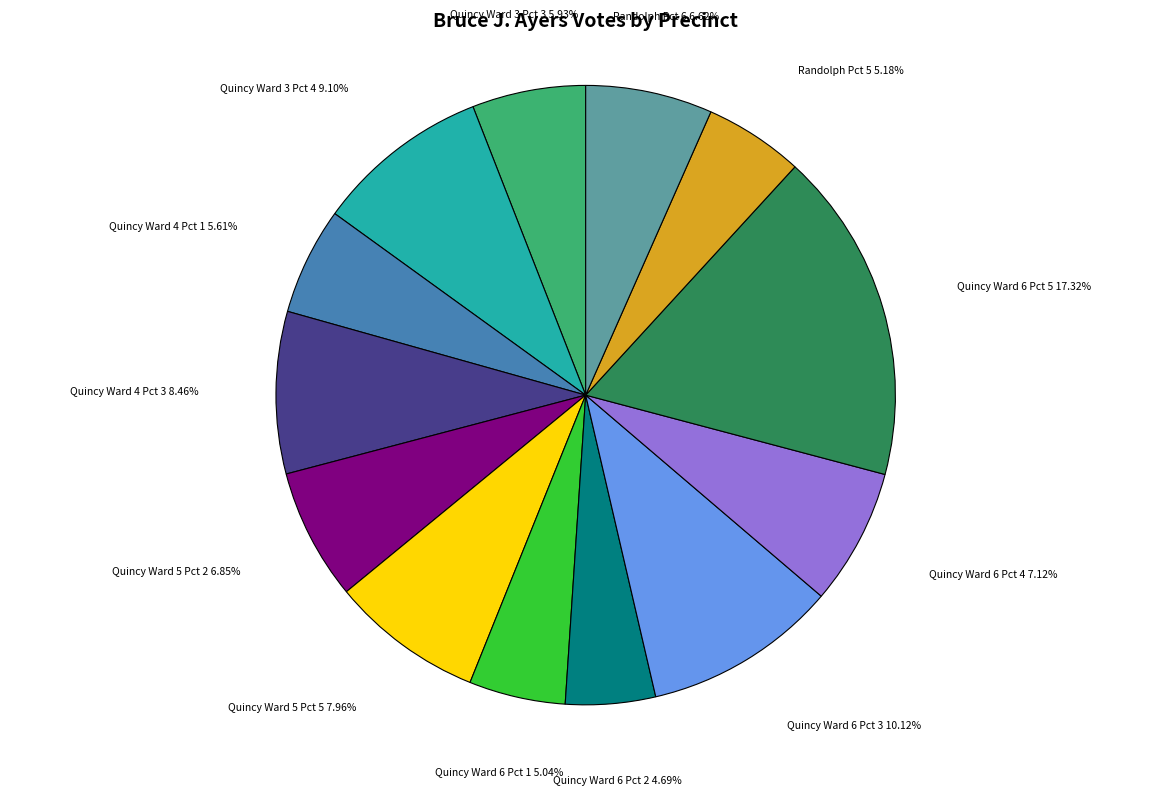

Does any single category account for the majority?

No